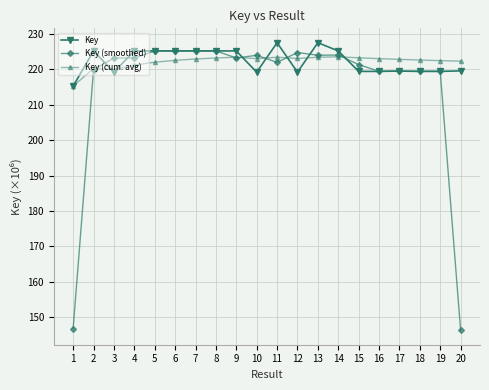

What is the sum of all Key (cum. avg) values?

4443.2